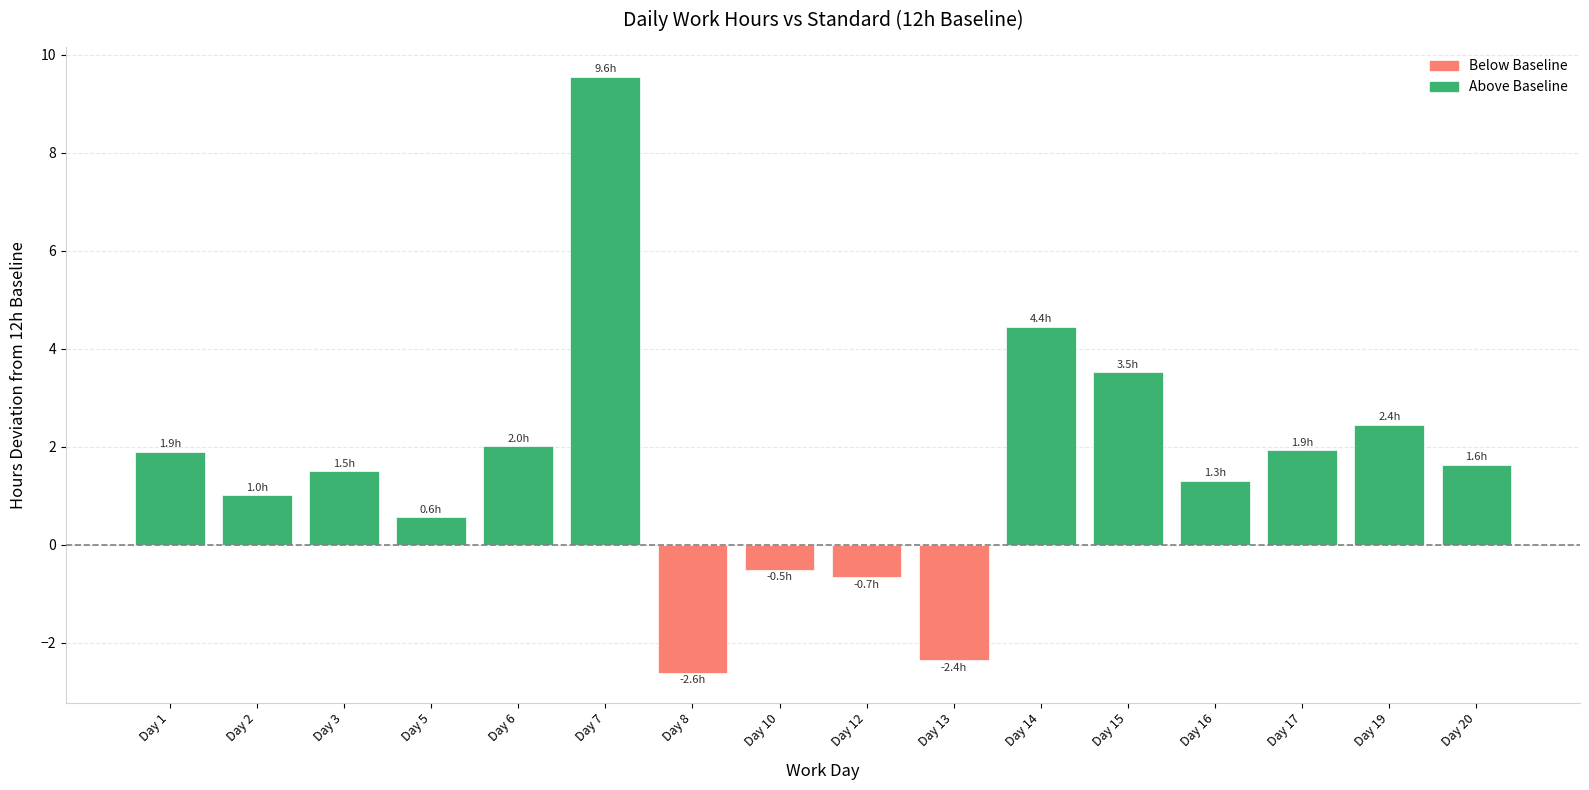

Are the bars grouped side by side (vs. stacked)?

No